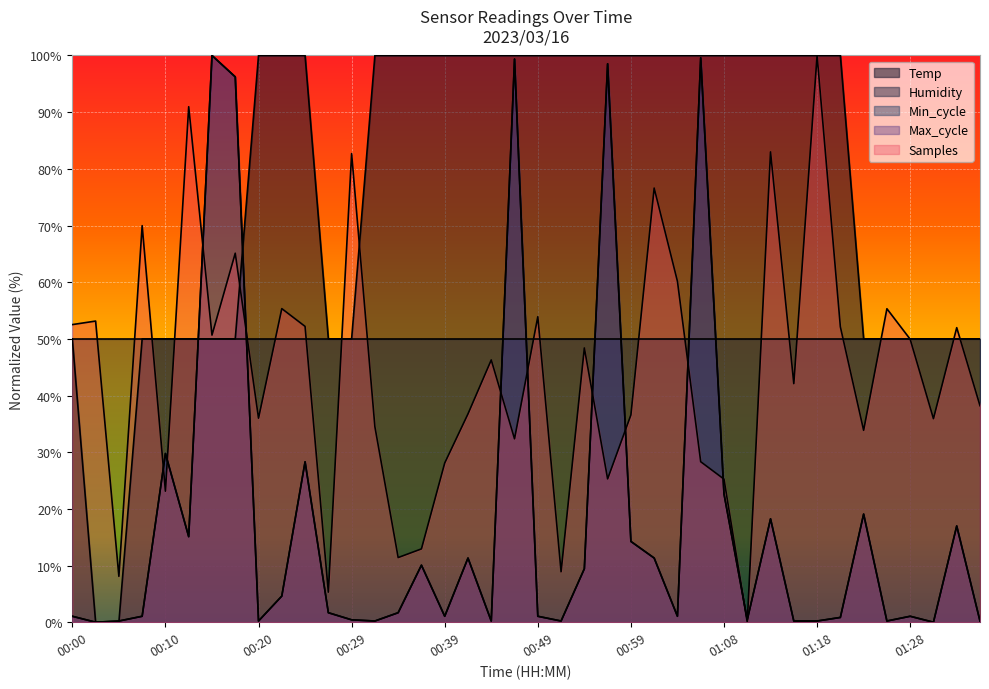

What is the sum of all values?

3100.0